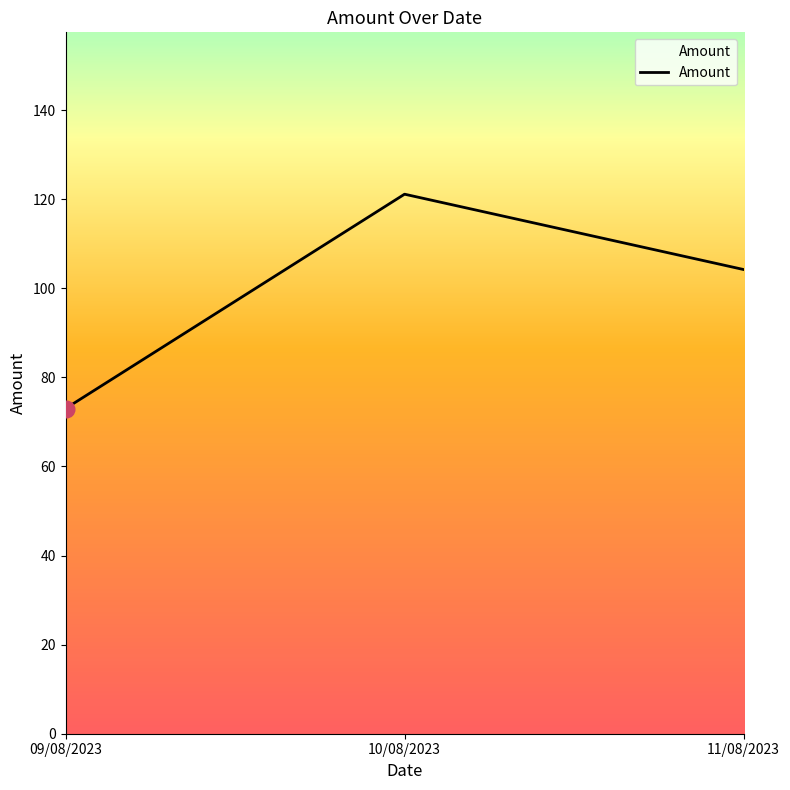

Where is the data nearest to the value 97?

11/08/2023